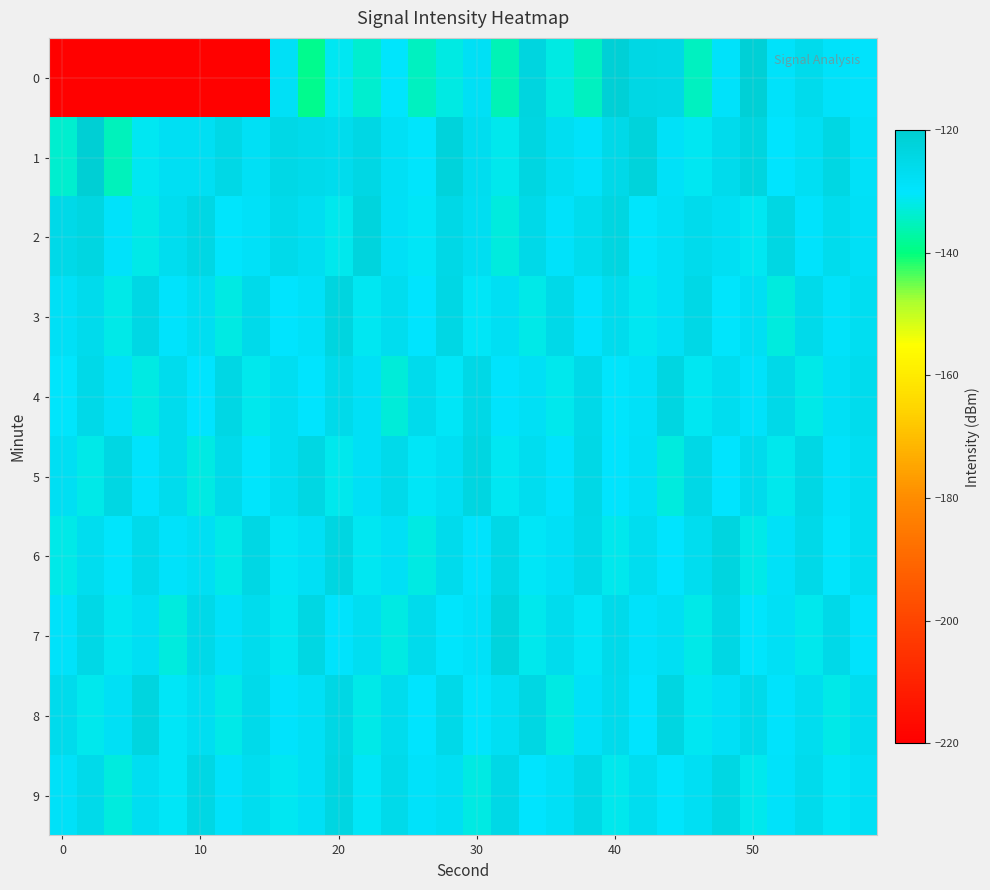

Which series has the largest total across all categories?

1